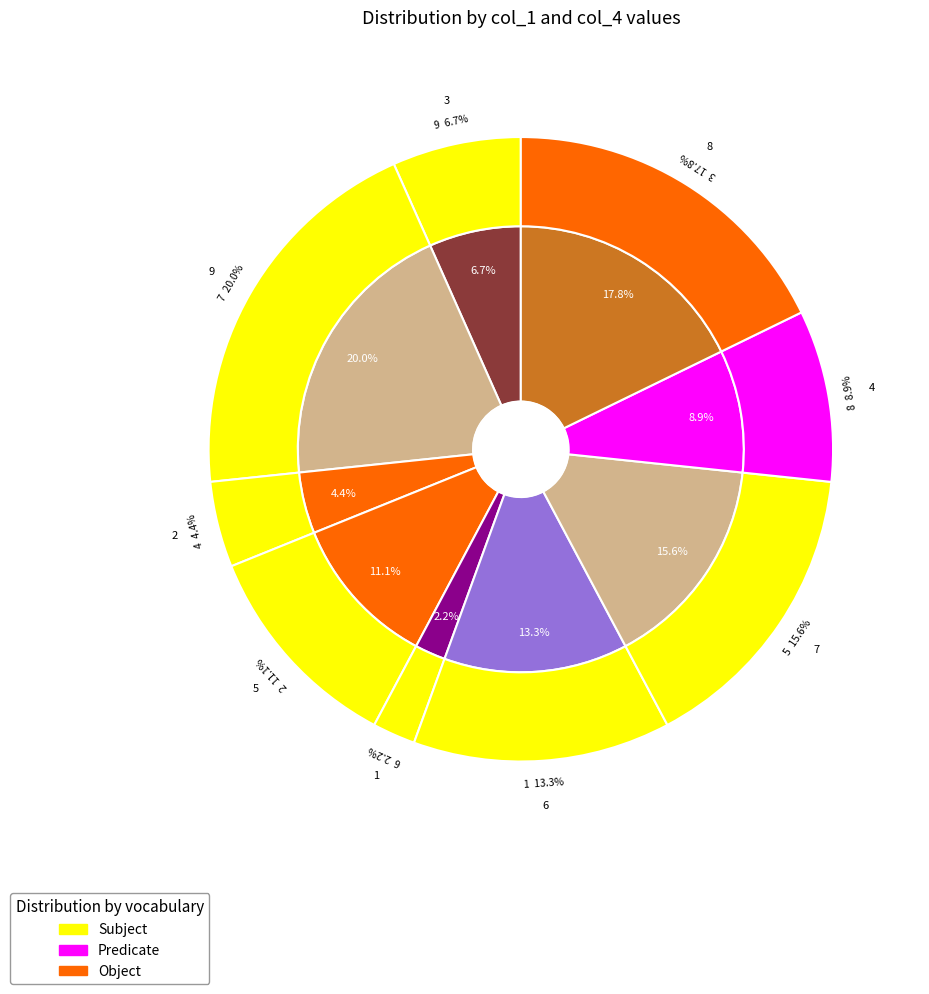

Which category has the smallest portion of the pie?

6